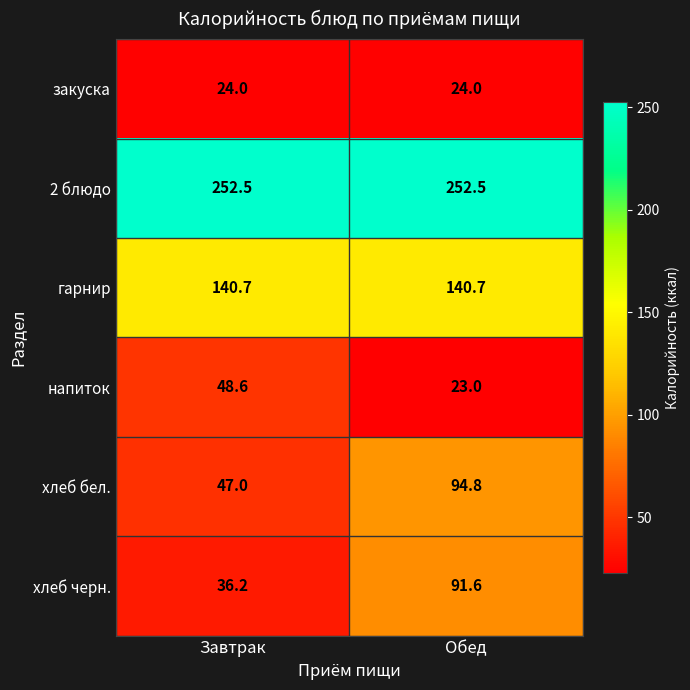

How many values in the напиток series exceed 48?

1